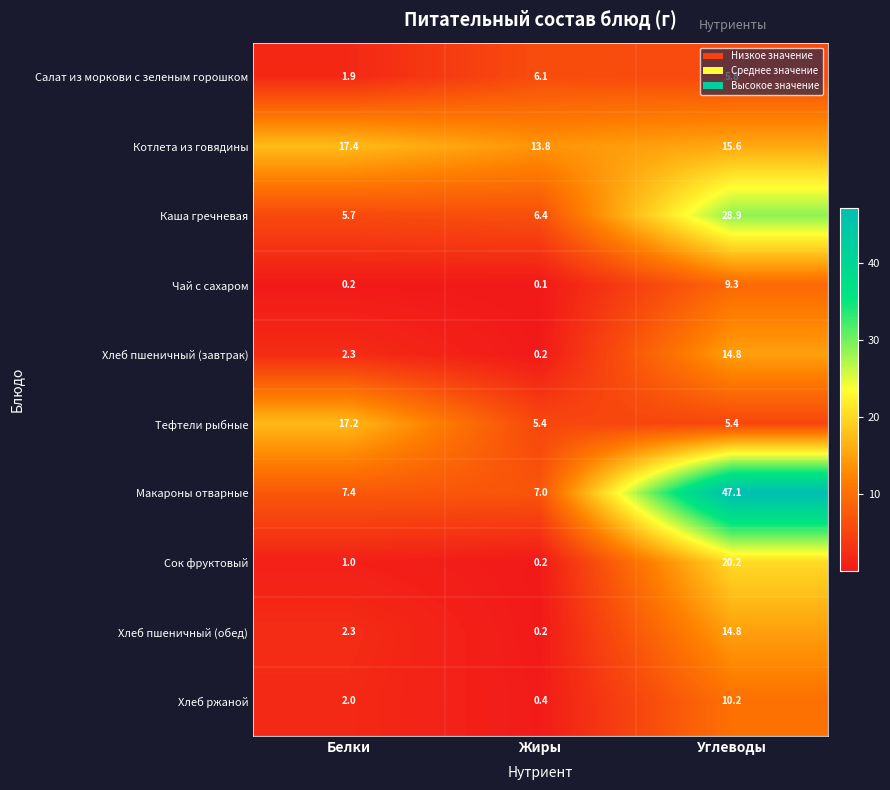

What is the difference between the Каша гречневая values at Углеводы and Жиры?

22.5